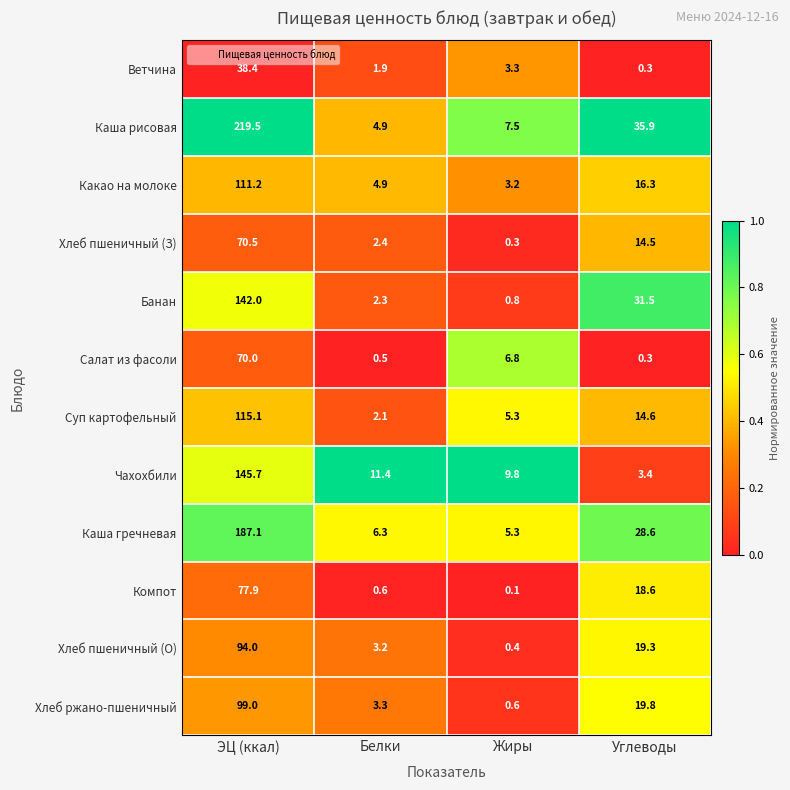

True or false: Компот has a value of 0.1 at Жиры.

True